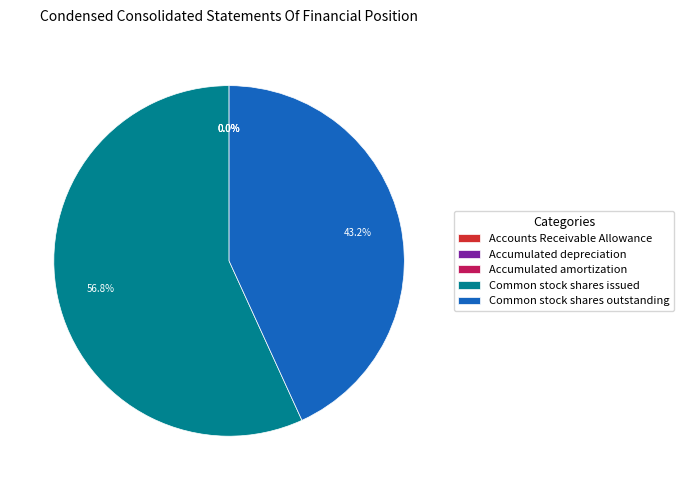

Do Common stock shares issued and Common stock shares outstanding together represent more than half of the pie?

Yes